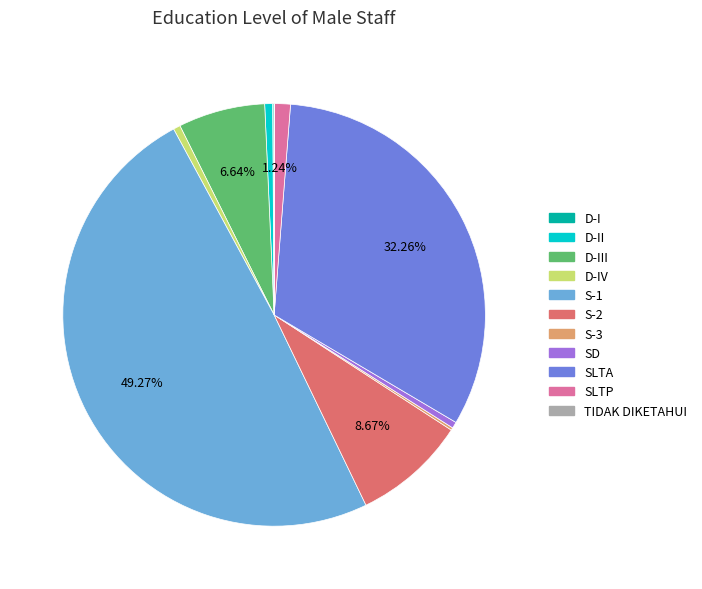

Does SD account for over 50% of the chart?

No